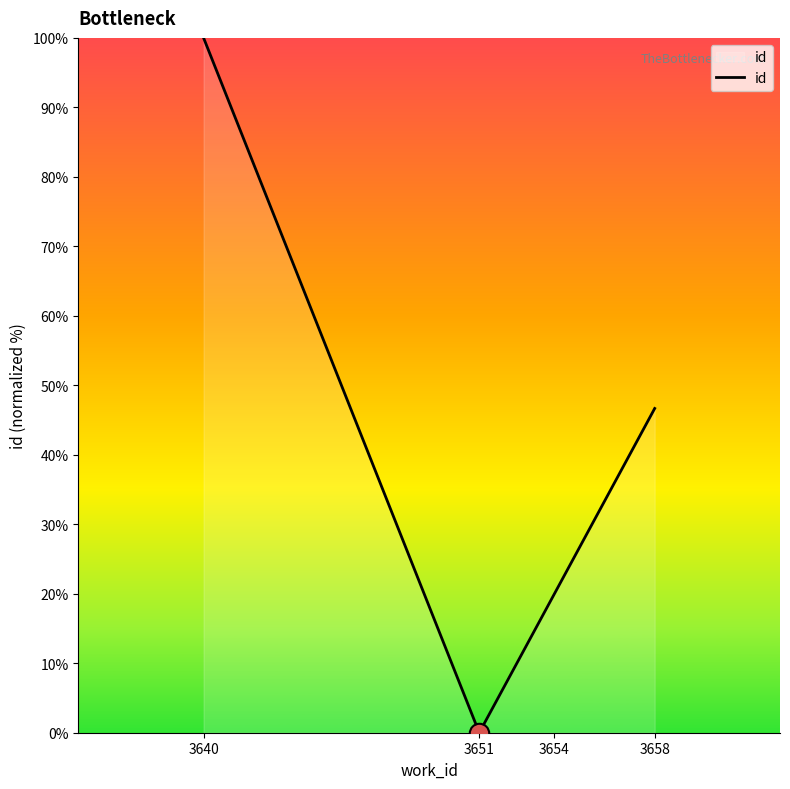

How many lines are shown in the chart?

1